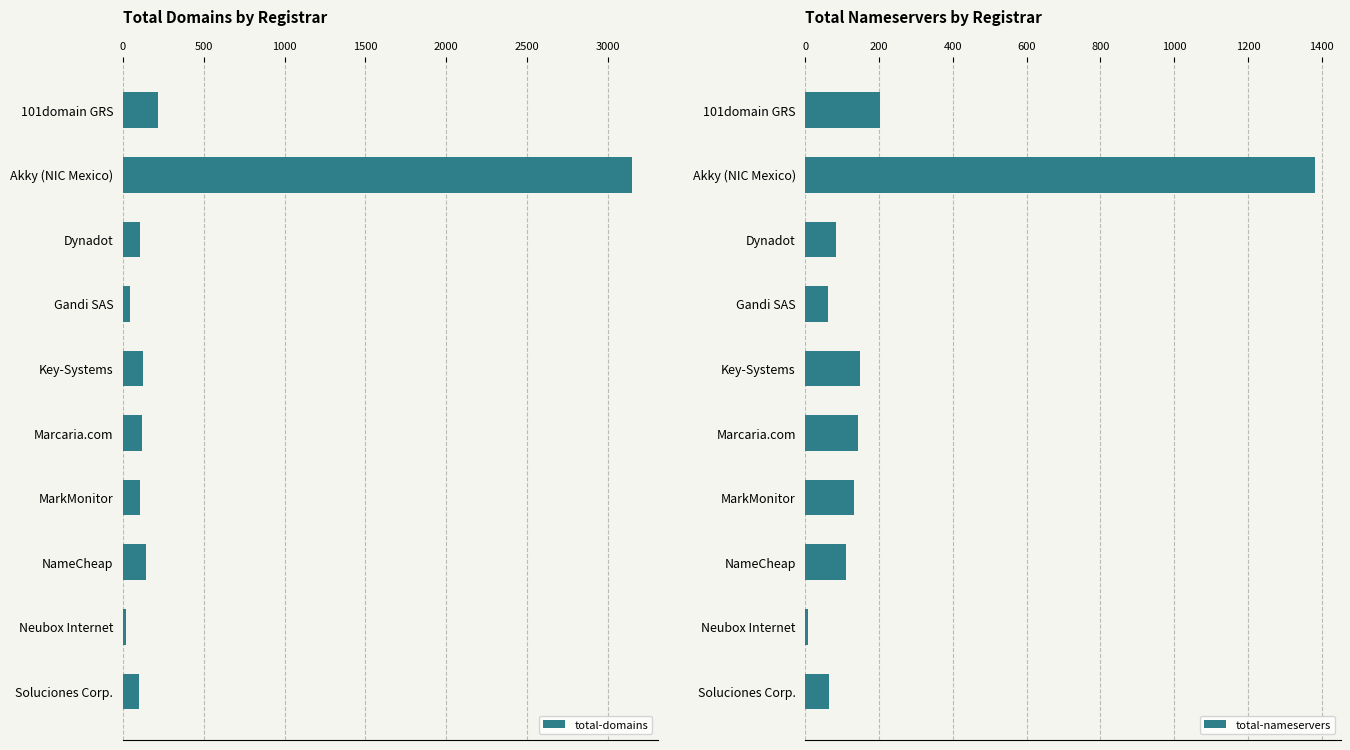

At which label does total-domains reach its peak?

Akky (NIC Mexico)